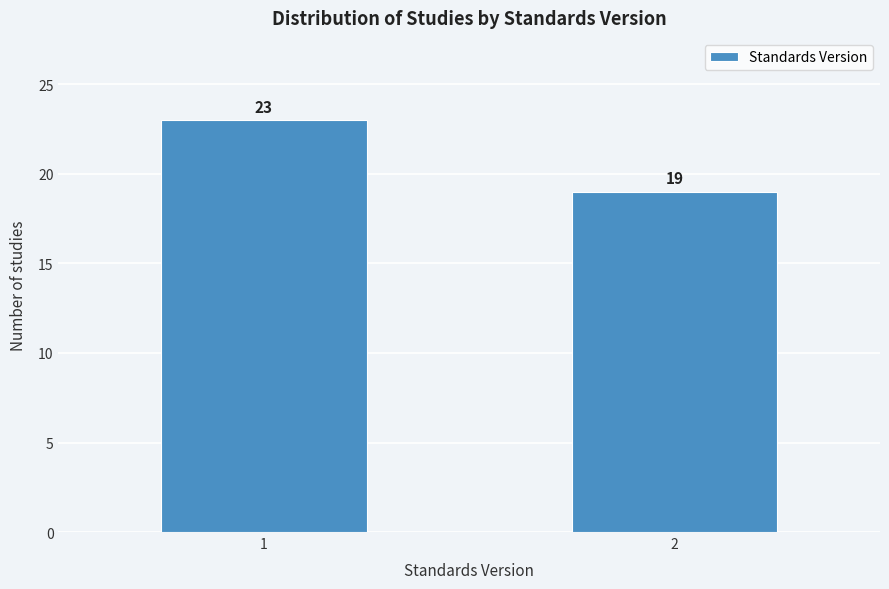

Reading left to right, extract all data points from this chart.

1=23	2=19